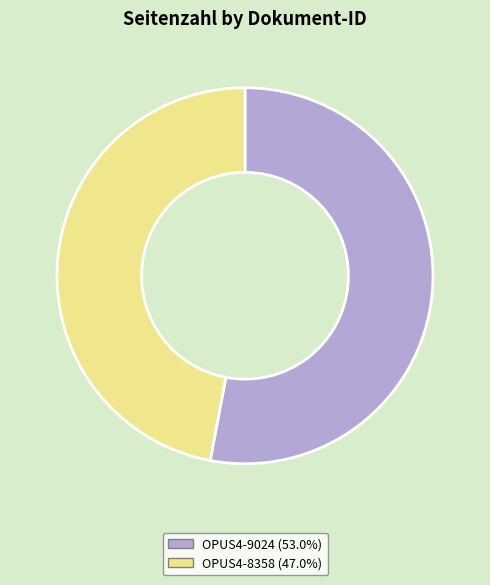

What is the ratio of the value at OPUS4-8358 to the value at OPUS4-9024?

0.9